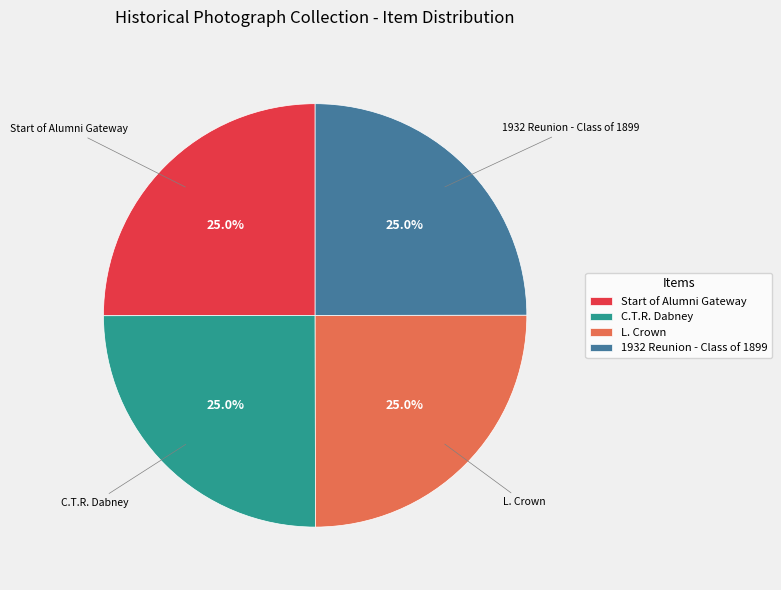

Combined, what portion of the pie is C.T.R. Dabney and Start of Alumni Gateway?

50.0%